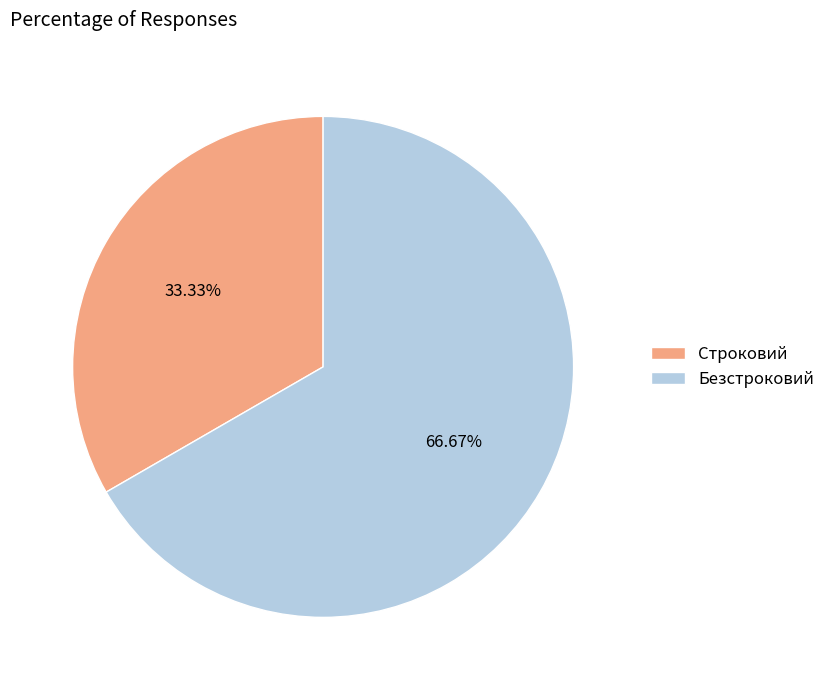

Which slice is the smallest?

Строковий